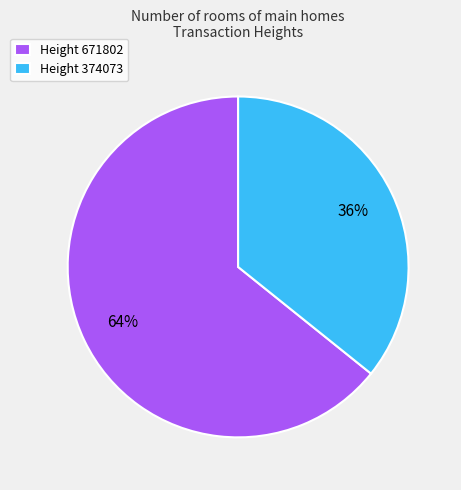

Which slice is the smallest?

Height 374073